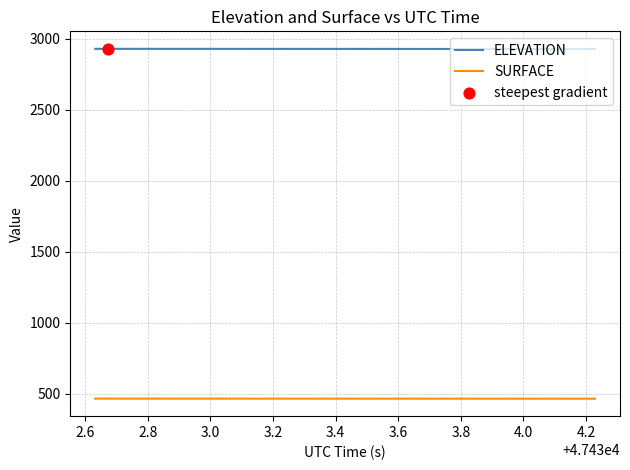

True or false: SURFACE and ELEVATION cross at least once.

False